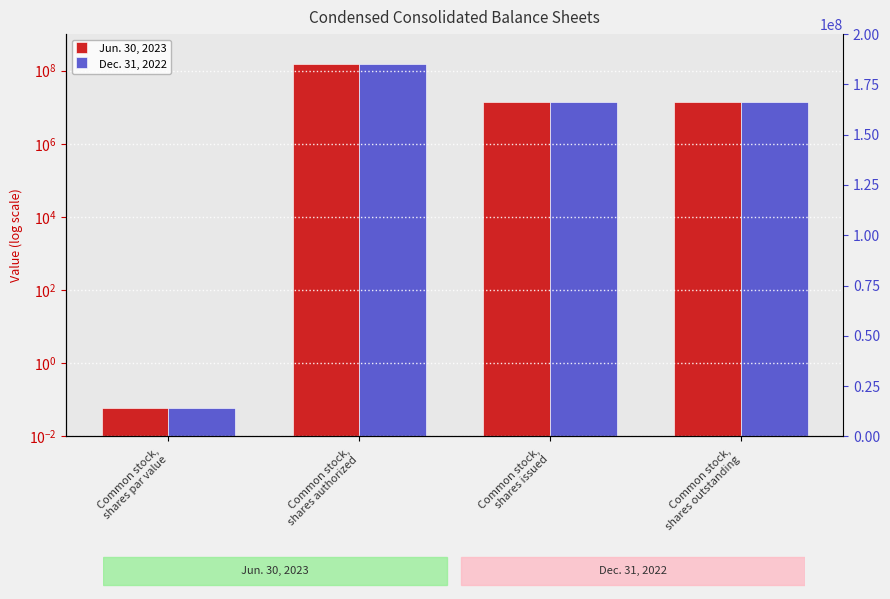

What is the value of the Dec. 31, 2022 bar at the 1st from the left?

0.1